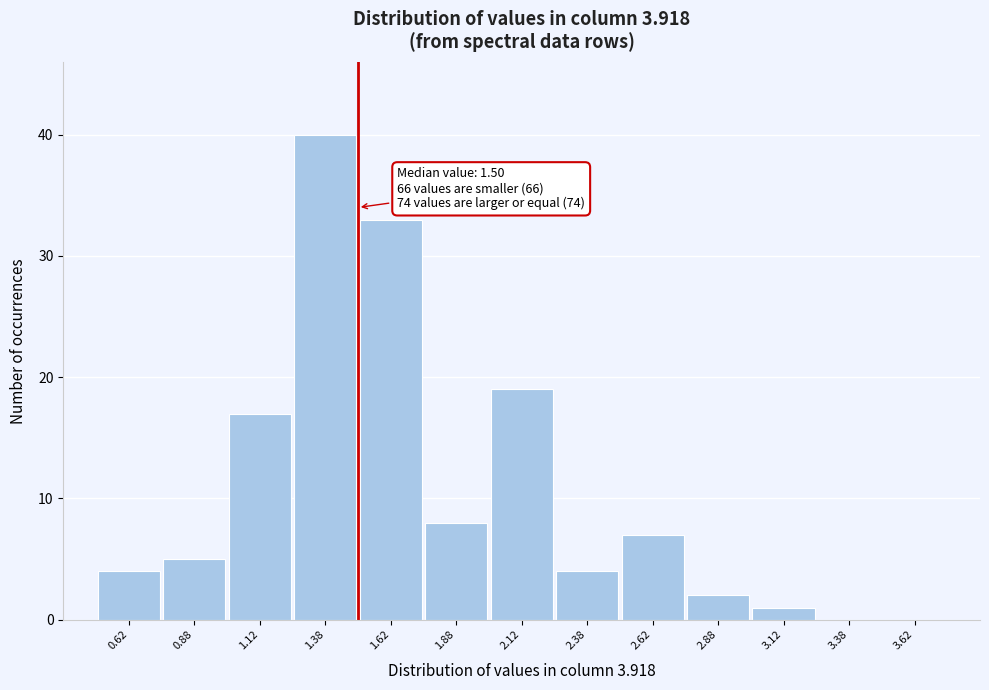

Over which range of the x-axis is the bar tallest?

1.25 to 1.50